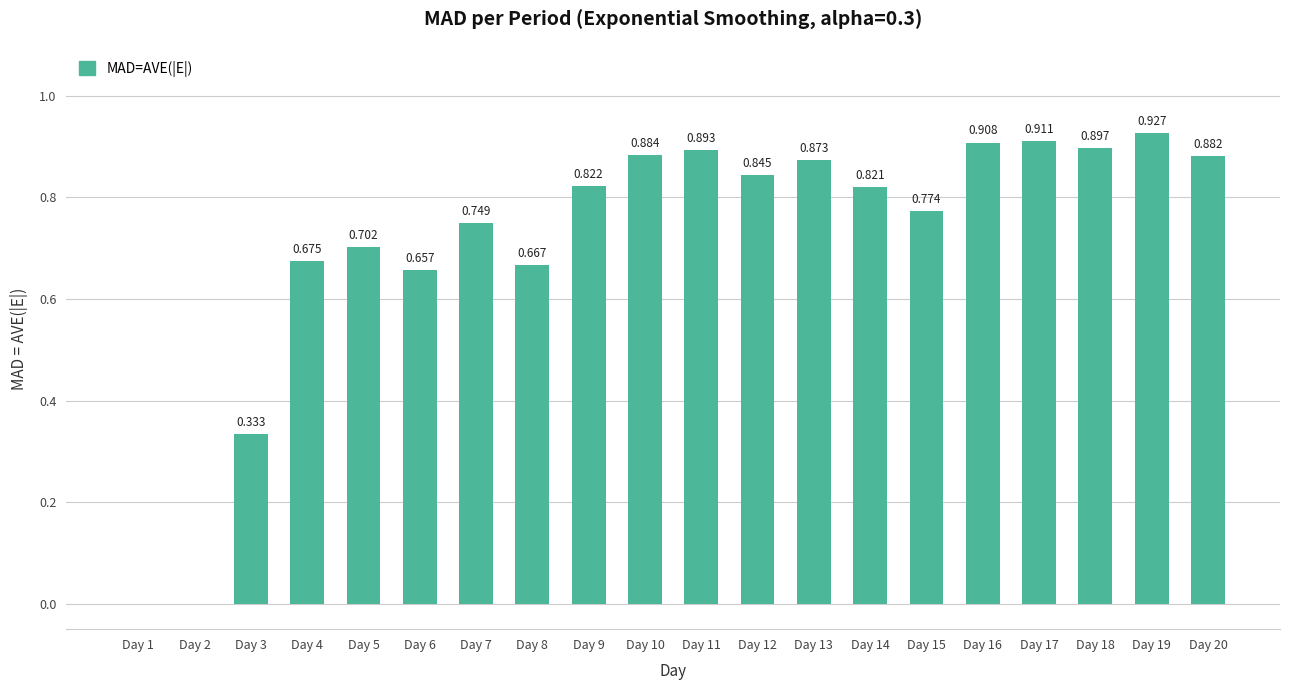

What is the difference between the maximum and minimum values?

0.9